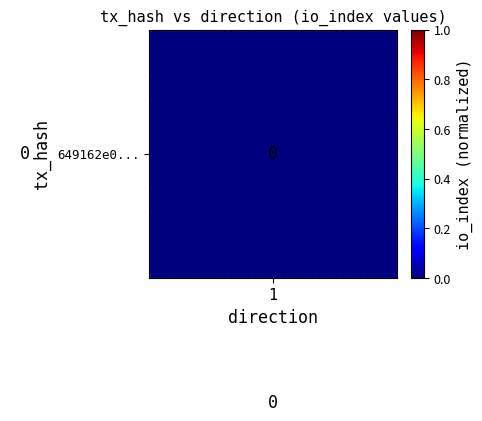

What is the maximum value shown in the chart?

308